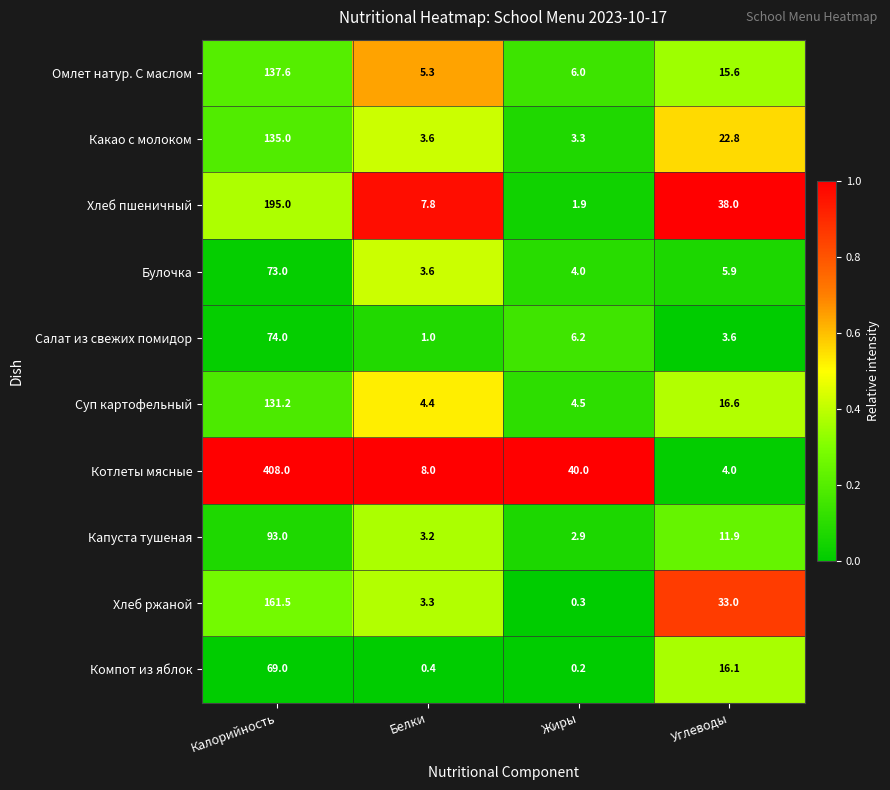

Rank the categories by Булочка value from highest to lowest.

Калорийность, Углеводы, Жиры, Белки